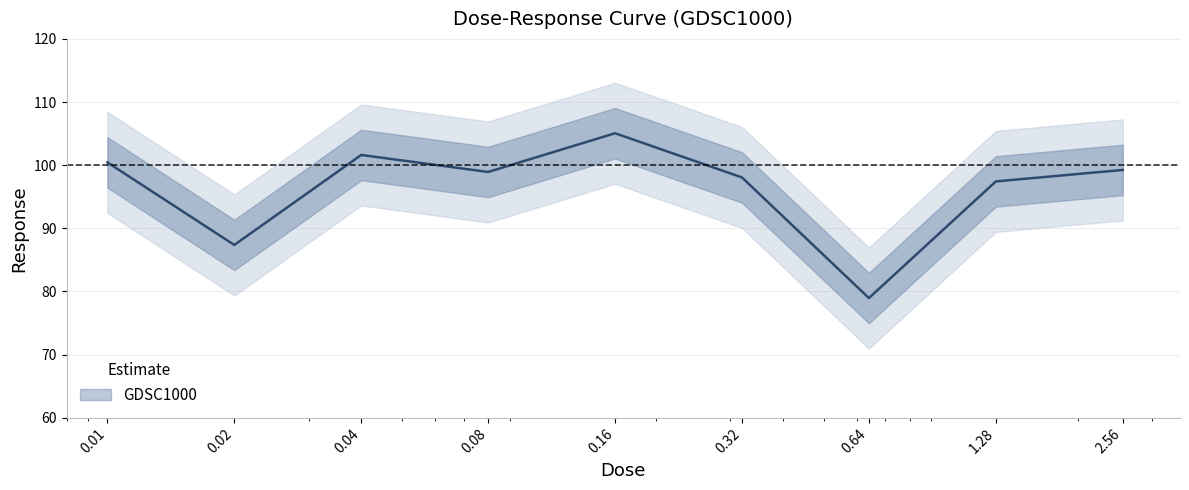

How many values are below 98?

3